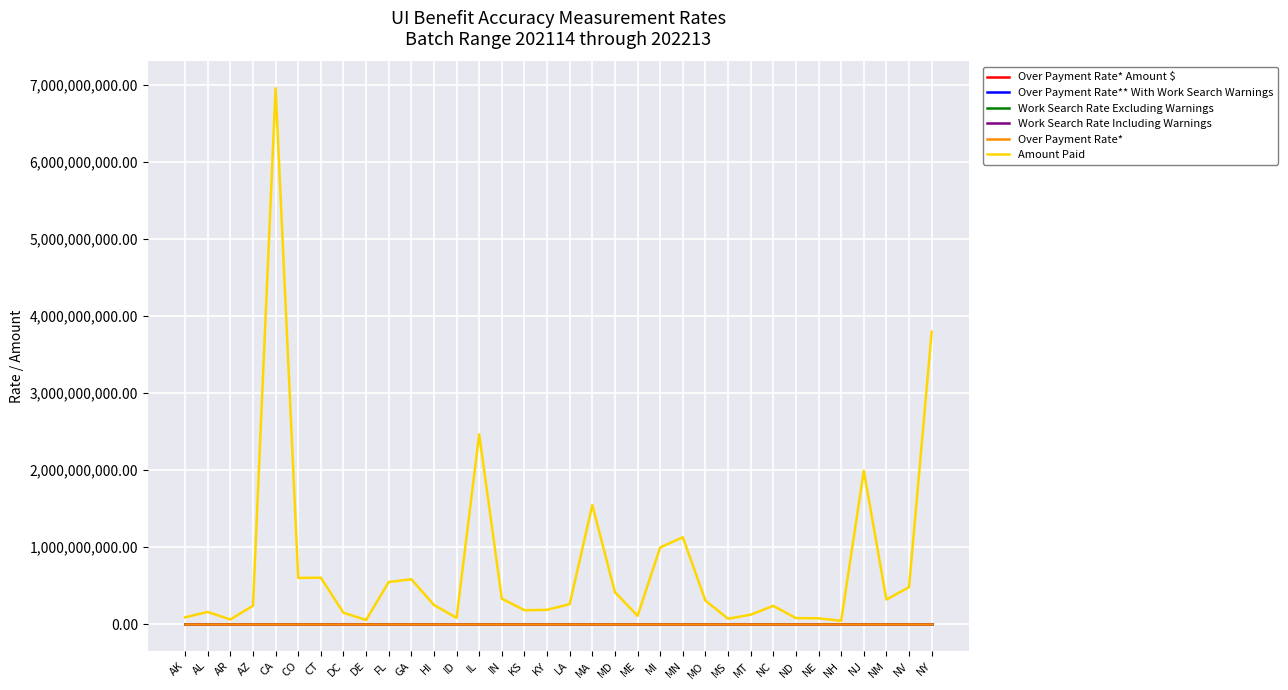

Reading left to right, transcribe all the data shown in this chart.

Over Payment Rate* Amount $: 0.1	0.2	0.2	0.1	0.2	0.2	0.2	0.3	0.3	0.5	0.2	0.1	0.1	0.3	0.1	0.2	0.1	0.4	0.2	0.2	0.2	0.2	0.2	0.1	0.2	0.1	0.3	0.1	0.2	0.2	0.2	0.1	0.3	0.3
Over Payment Rate** With Work Search Warnings: 0.1	0.2	0.2	0.1	0.2	0.2	0.2	0.3	0.3	0.5	0.2	0.1	0.1	0.3	0.1	0.2	0.1	0.4	0.2	0.2	0.2	0.2	0.2	0.1	0.2	0.1	0.3	0.1	0.2	0.2	0.2	0.1	0.3	0.3
Work Search Rate Excluding Warnings: 0.0	0.0	0.0	0.0	0.0	0.0	0.1	0.0	0.0	0.0	0.0	0.0	0.0	0.0	0.0	0.1	0.0	0.0	0.1	0.0	0.0	0.1	0.0	0.0	0.0	0.0	0.1	0.1	0.0	0.0	0.0	0.0	0.0	0.0
Work Search Rate Including Warnings: 0.0	0.0	0.0	0.0	0.0	0.0	0.1	0.0	0.0	0.0	0.0	0.0	0.0	0.0	0.0	0.1	0.0	0.0	0.1	0.0	0.1	0.1	0.1	0.0	0.0	0.0	0.1	0.1	0.1	0.0	0.0	0.0	0.0	0.1
Over Payment Rate*: 0.1	0.2	0.1	0.1	0.2	0.2	0.2	0.3	0.3	0.5	0.2	0.1	0.1	0.3	0.1	0.2	0.1	0.4	0.2	0.1	0.2	0.2	0.1	0.1	0.2	0.1	0.3	0.1	0.2	0.2	0.2	0.1	0.3	0.3
Amount Paid: 90023464.0	160175867.0	62342177.0	241043008.0	6956060332.0	601773463.0	604512019.0	149803834.0	55430671.0	548496475.0	584669505.0	250833107.0	83846208.0	2464923369.0	332498729.0	182752983.0	187596917.0	261553680.0	1547088172.0	417043043.0	109766855.0	997641111.0	1129289314.0	307804998.0	72459350.0	124713068.0	239605751.0	80278772.0	77912567.0	45129215.0	1992670851.0	320963867.0	482039817.0	3796879960.0